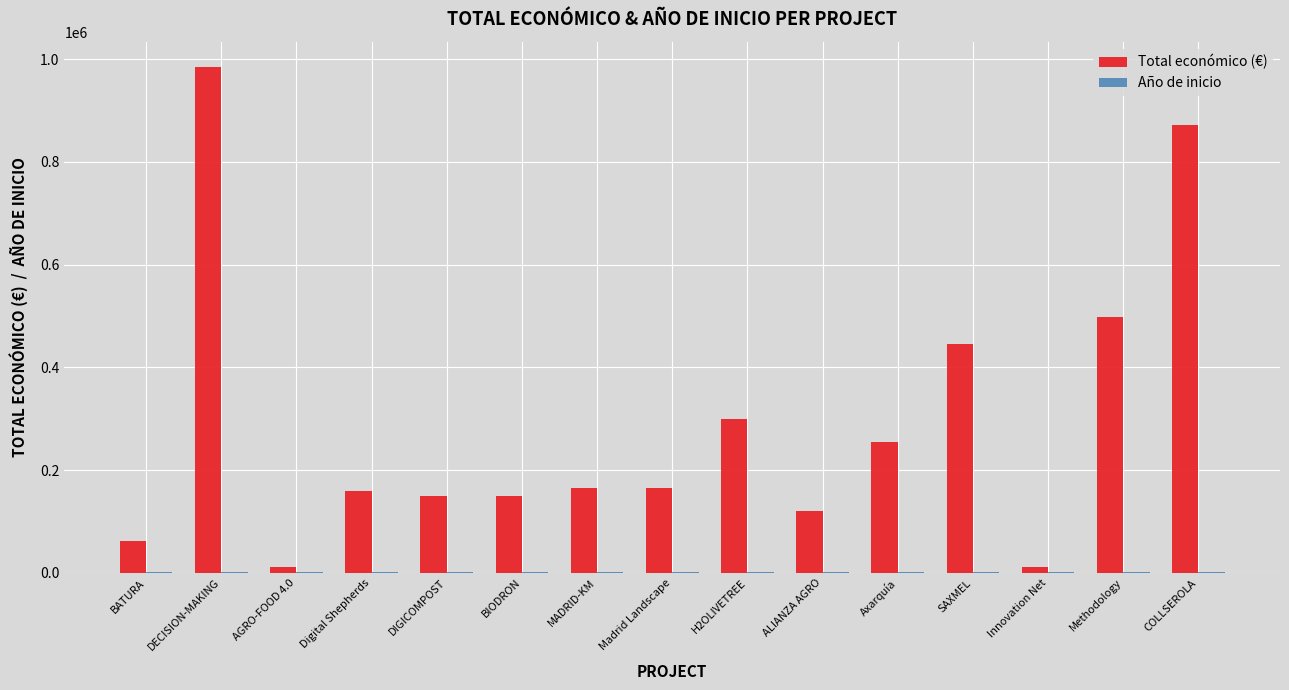

What value does the Total económico (€) series have at BATURA?

61847